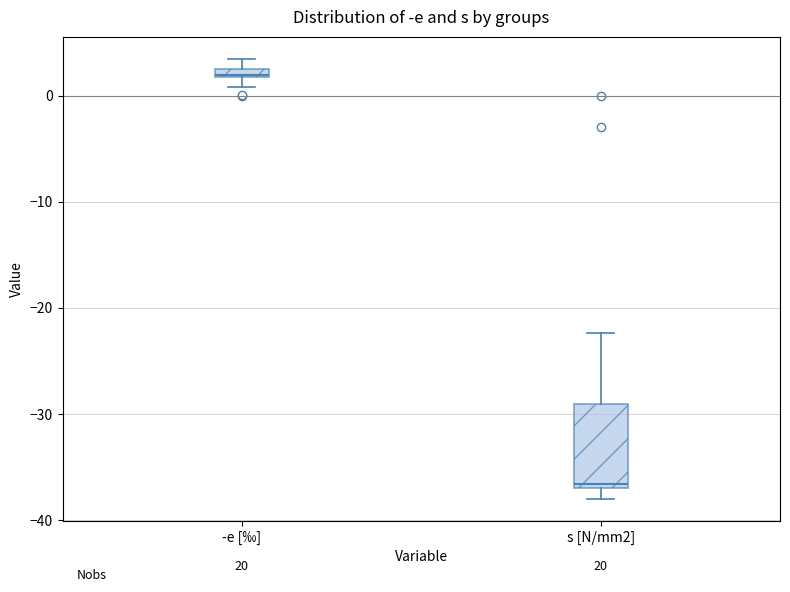

Which box is the tallest, from its lower edge to its upper edge?

s [N/mm2]